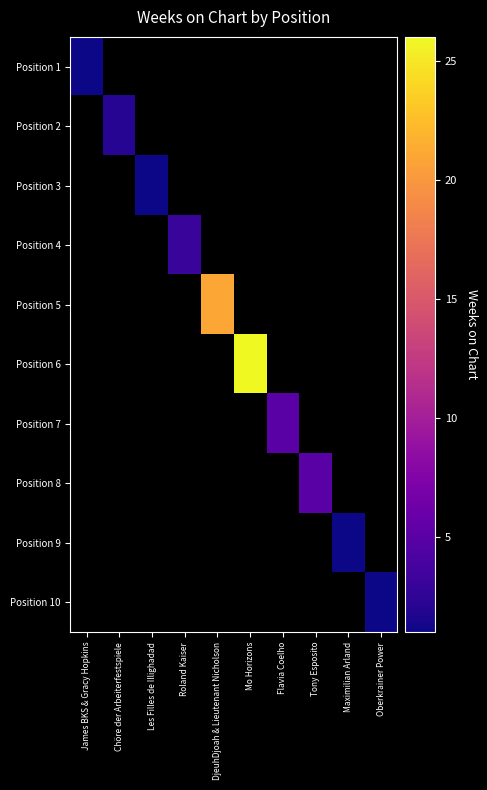

At which category does the chart reach its minimum across all series?

James BKS & Gracy Hopkins